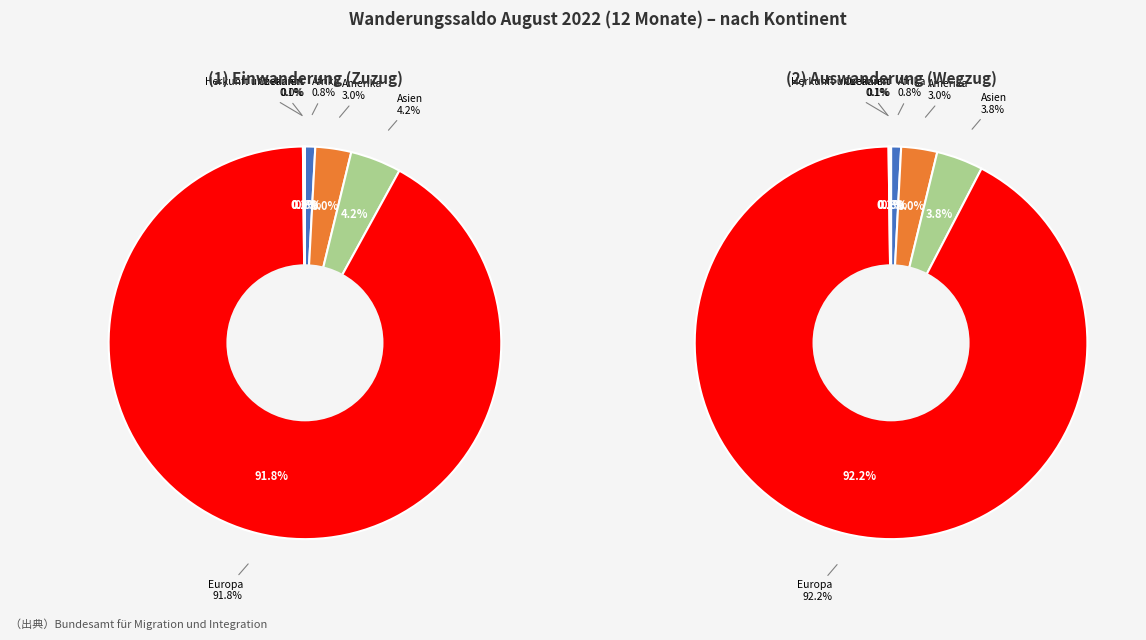

Which slice represents more than half of the pie?

Europa